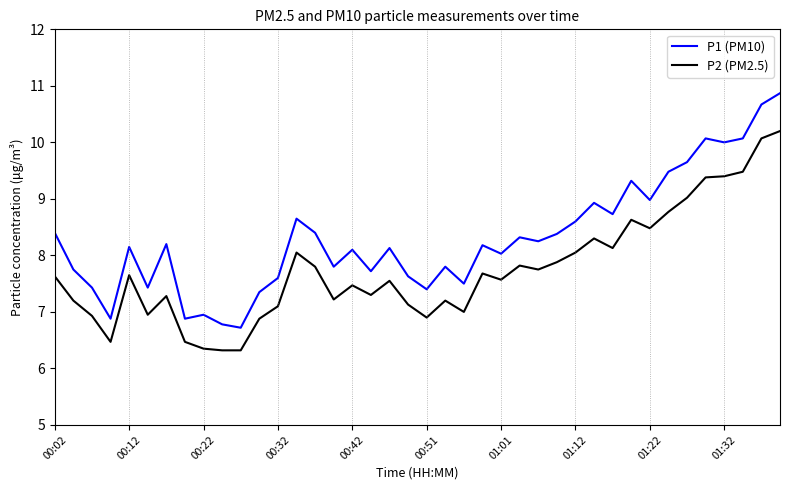

What is the greatest value displayed?

10.9